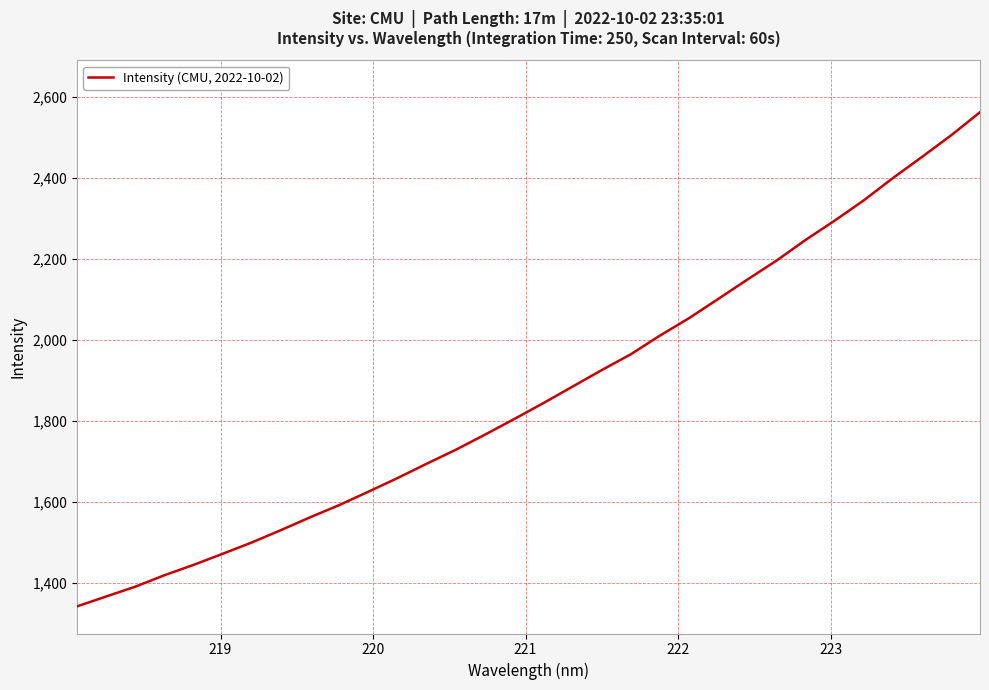

What is the difference between the maximum and minimum values?

1220.0